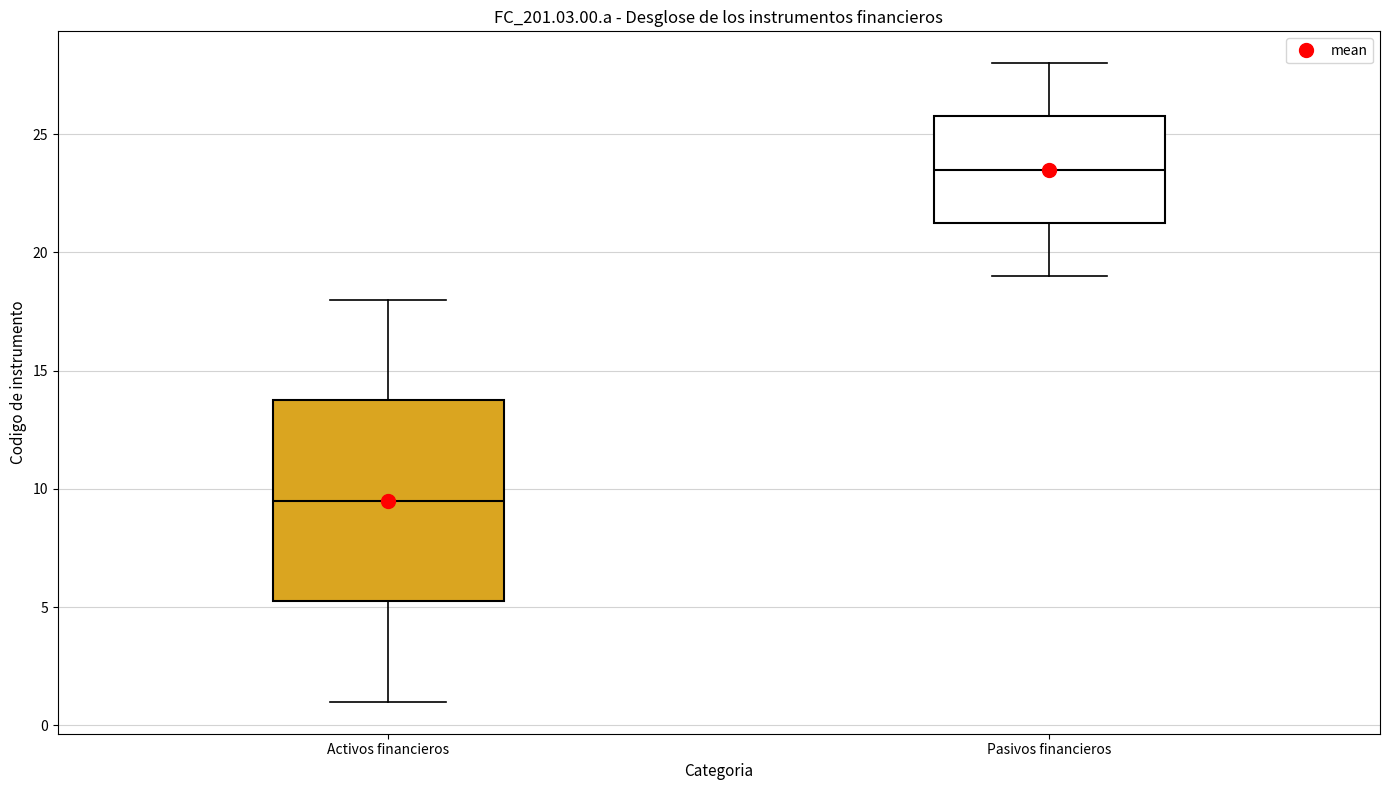

Where is the lower edge of the box for Activos financieros on the y-axis? The values are not printed on the chart, so give them approximately, as read against the axis.

5.5